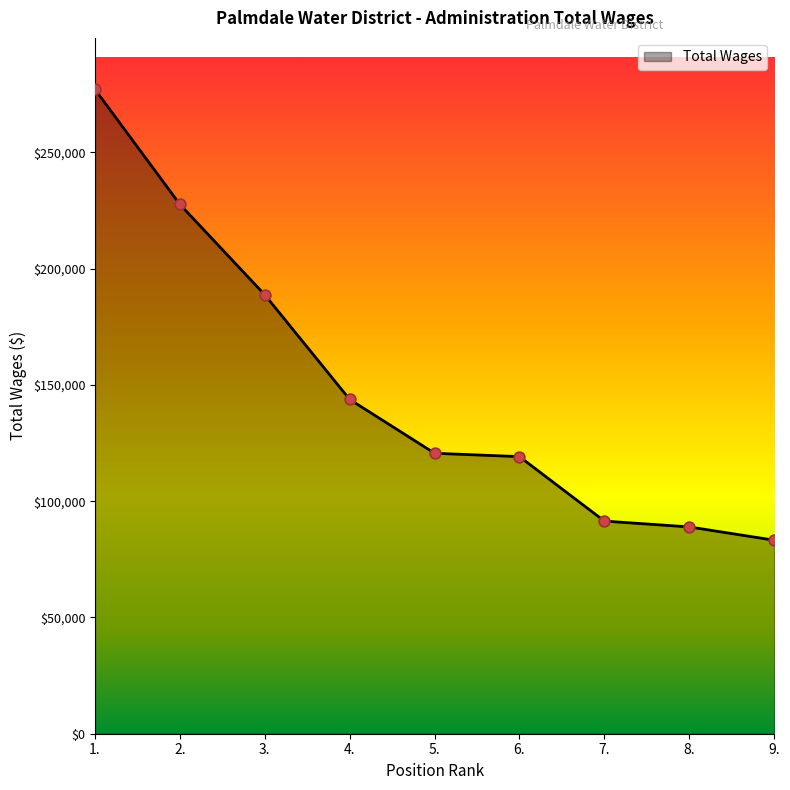

What is the change in value from 2. to 7.?

-136192